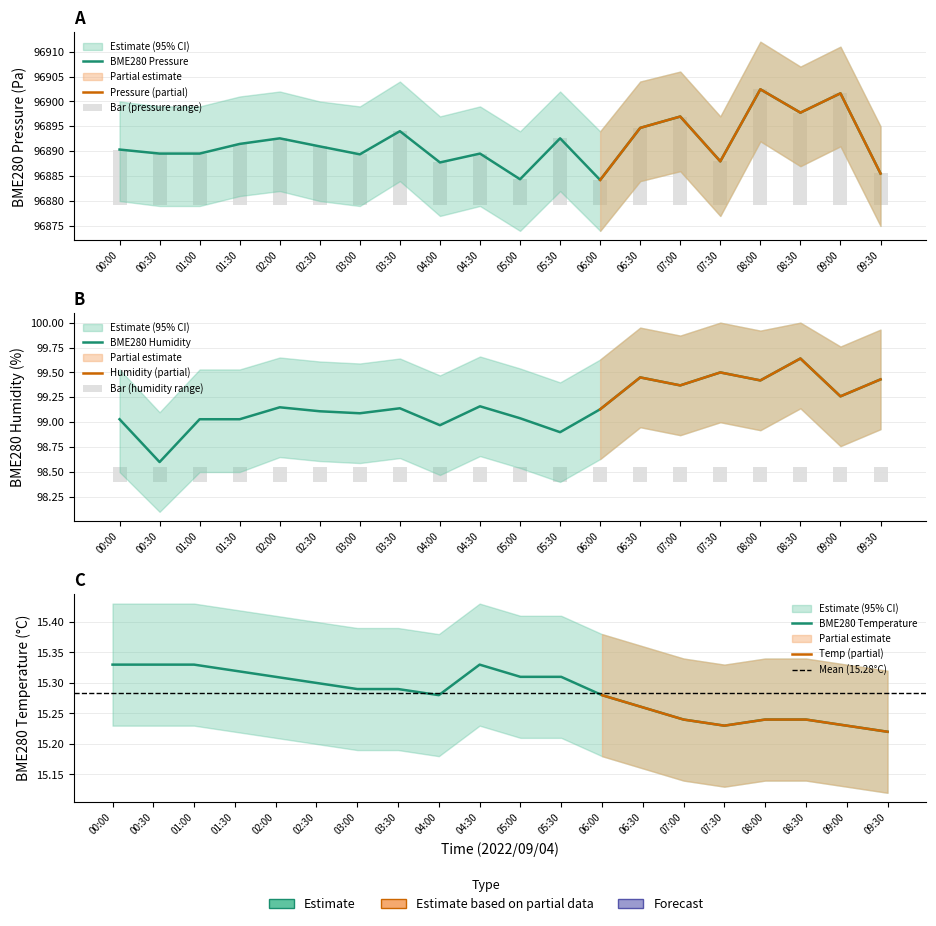

The value of BME280_pressure at 03:30 is 96894.0. True or false?

True